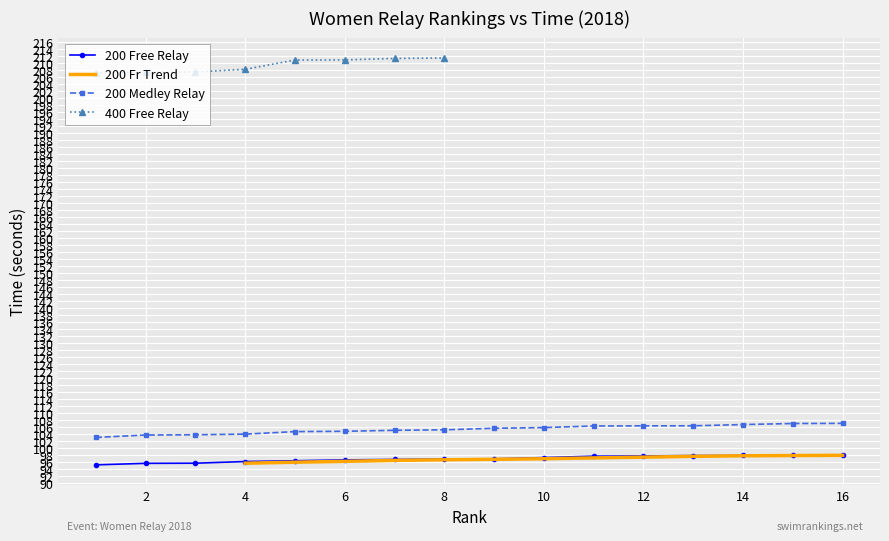

The 200 Medley Relay series shows 106.3 at 12. True or false?

True